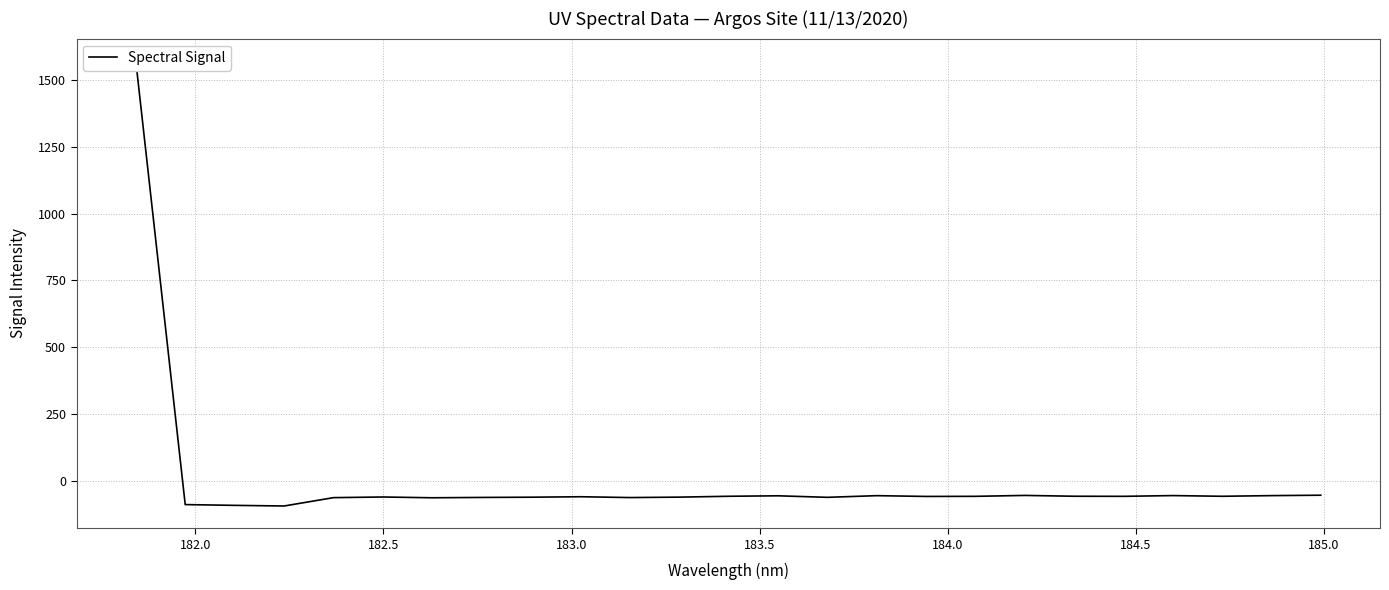

How many values are below zero?

24